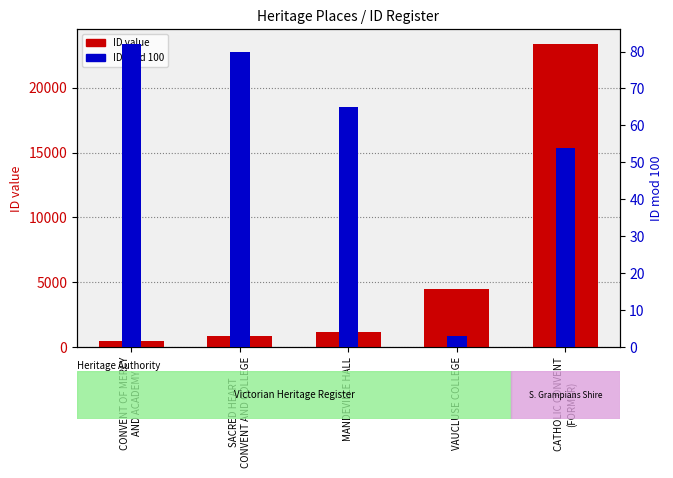

What is the average value of the ID mod 100 series?

57